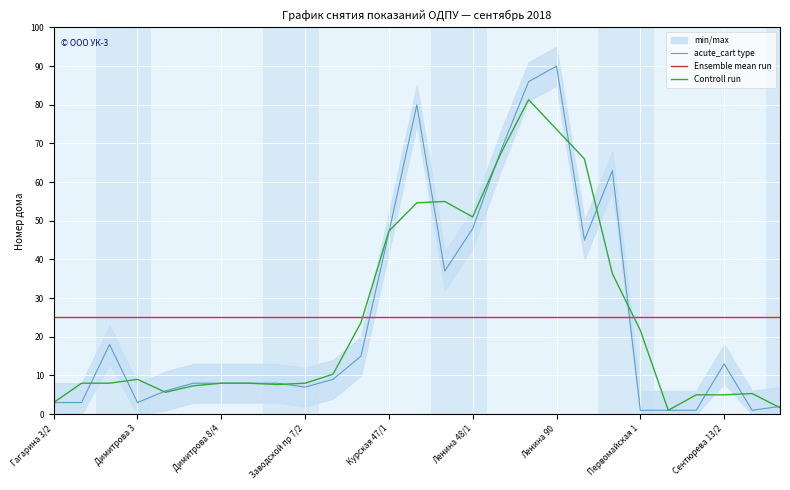

After their last crossing, which series has the higher values: Ensemble mean run or acute_cart type?

Ensemble mean run